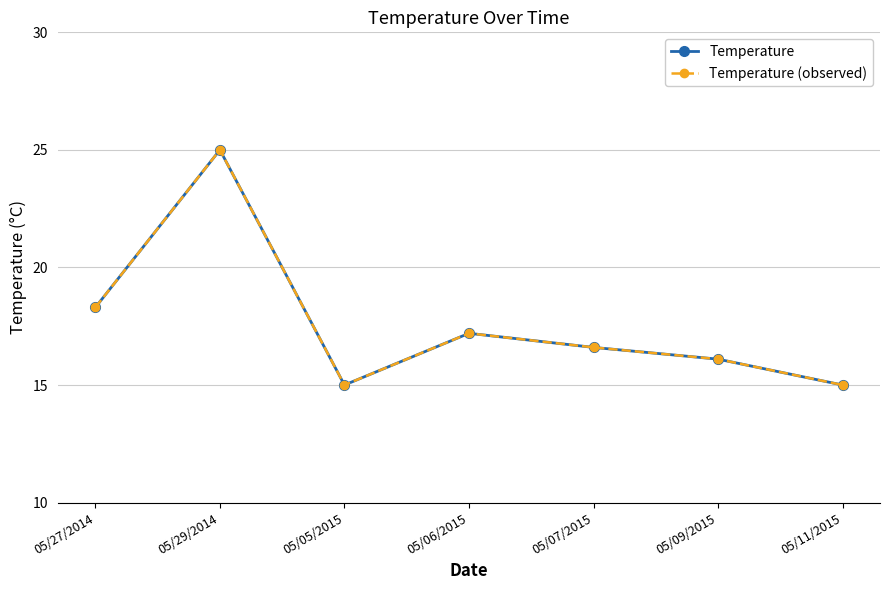

What is the highest value of the Temperature (observed) series?

25.0